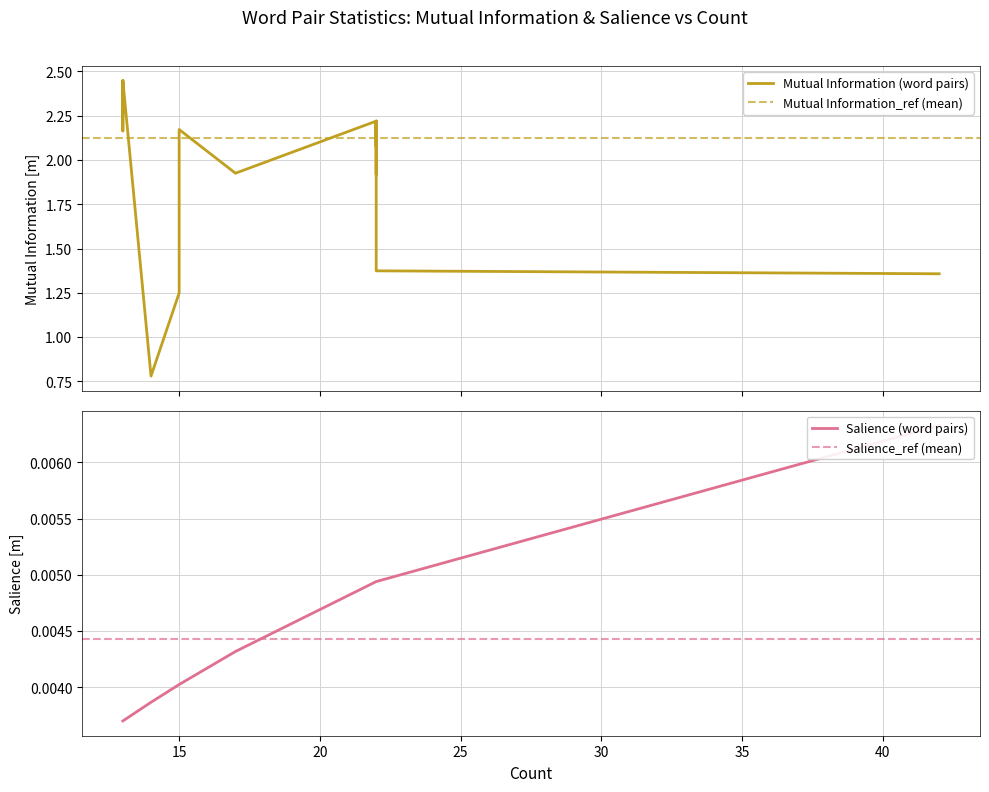

Rank the categories by Salience value from lowest to highest.

13, 13, 13, 13, 13, 13, 13, 13, 13, 13, 13, 13, 13, 13, 14, 15, 15, 15, 17, 22, 22, 22, 22, 22, 22, 22, 22, 22, 22, 22, 22, 22, 22, 22, 22, 22, 22, 22, 22, 42